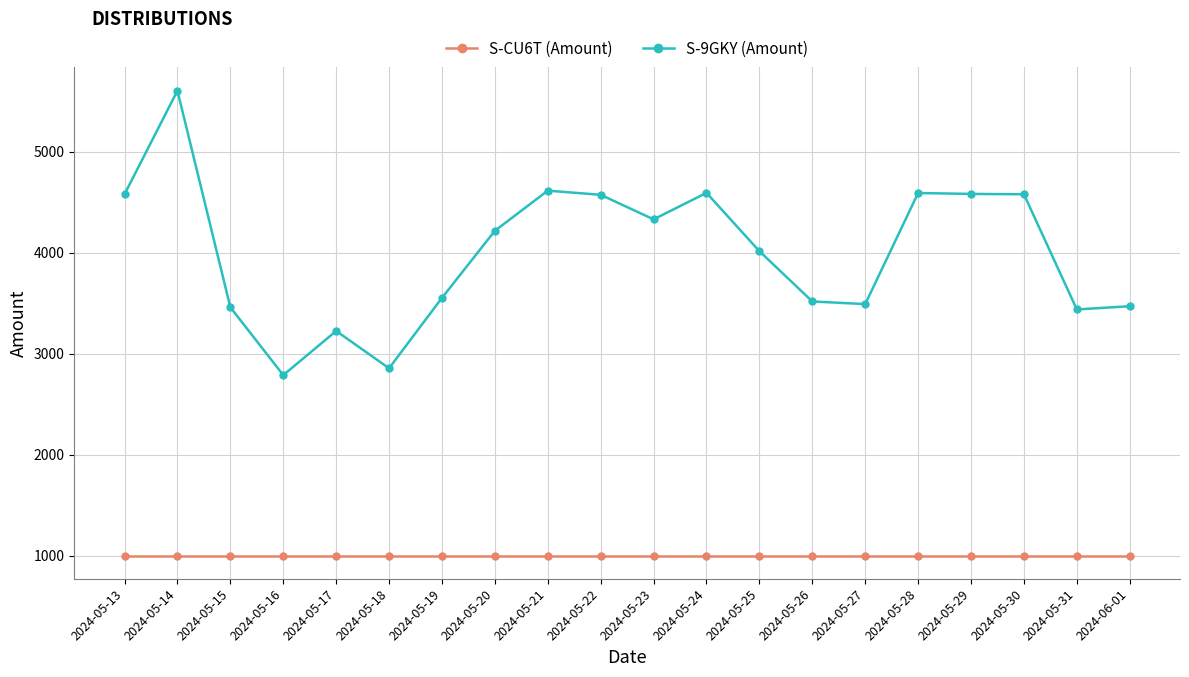

What is the label of the 17th point from the right?

2024-05-16